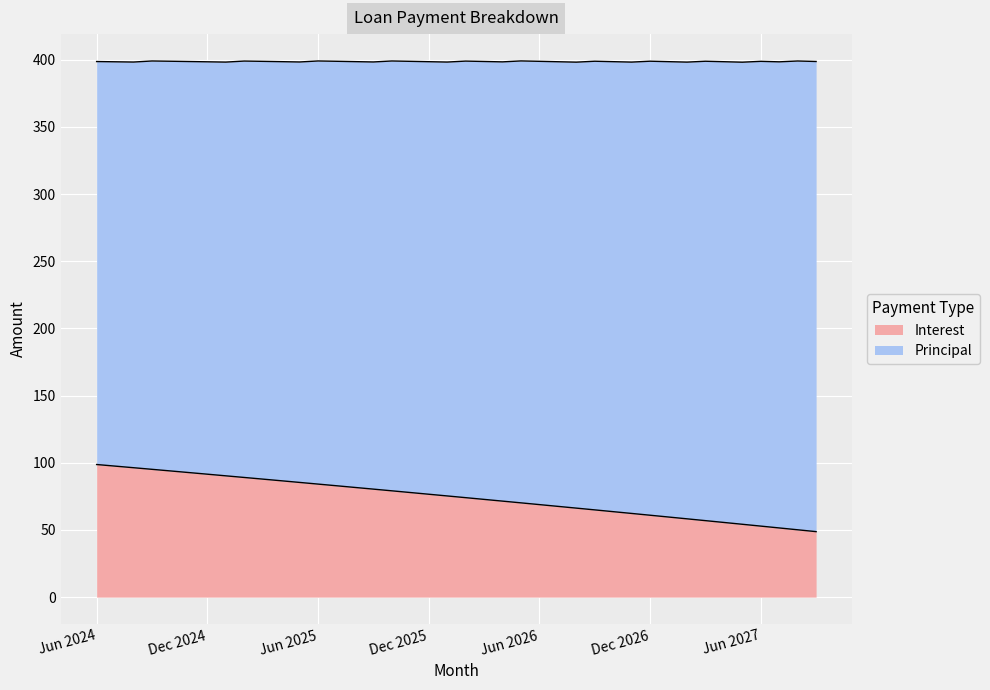

What is the lowest value of the Interest series?

48.7